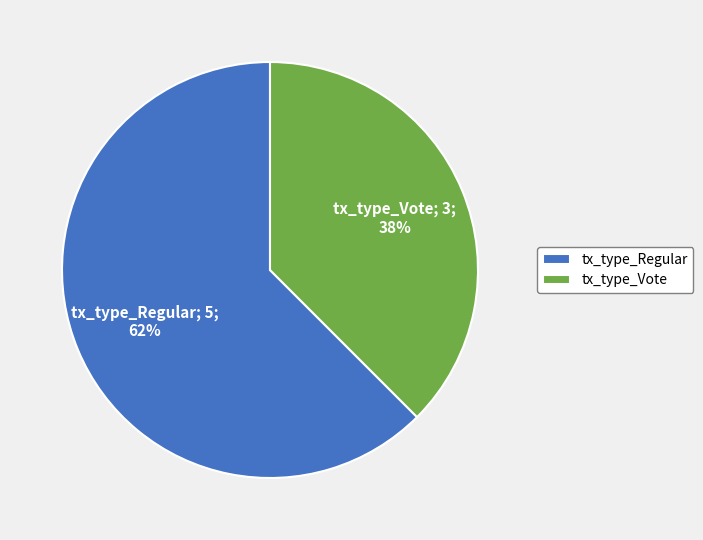

Between tx_type_Regular and tx_type_Vote, which is larger?

tx_type_Regular